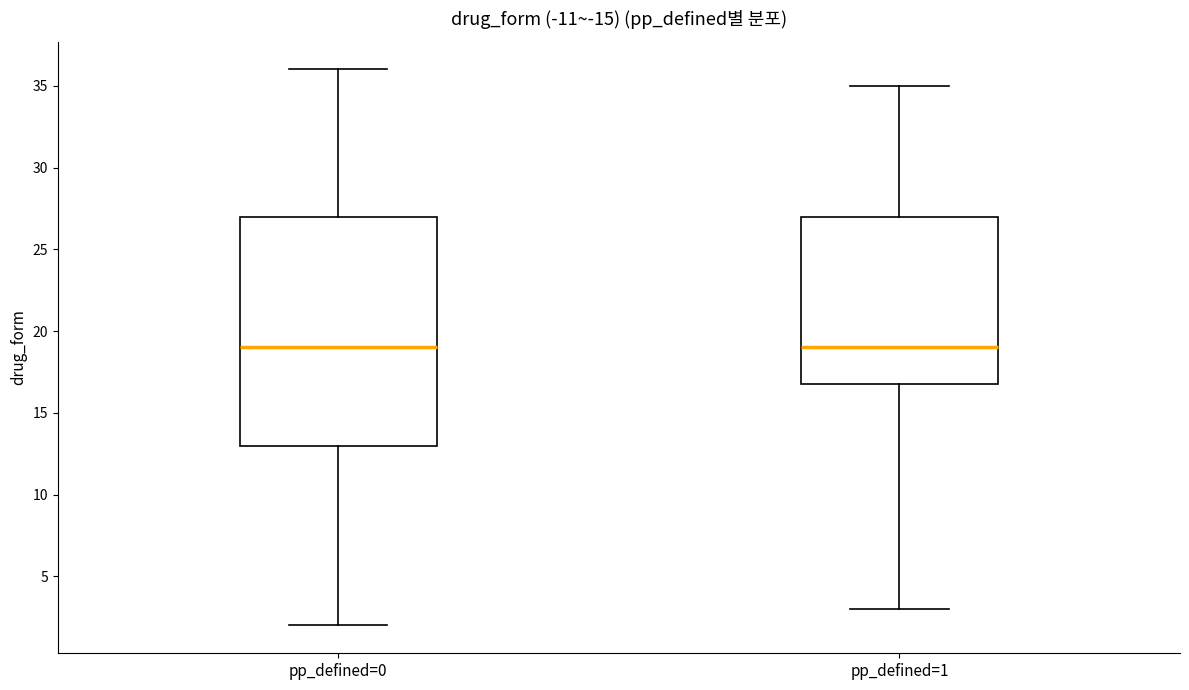

Where does the lower whisker of the box for pp_defined=0 end on the y-axis? The values are not printed on the chart, so give them approximately, as read against the axis.

2